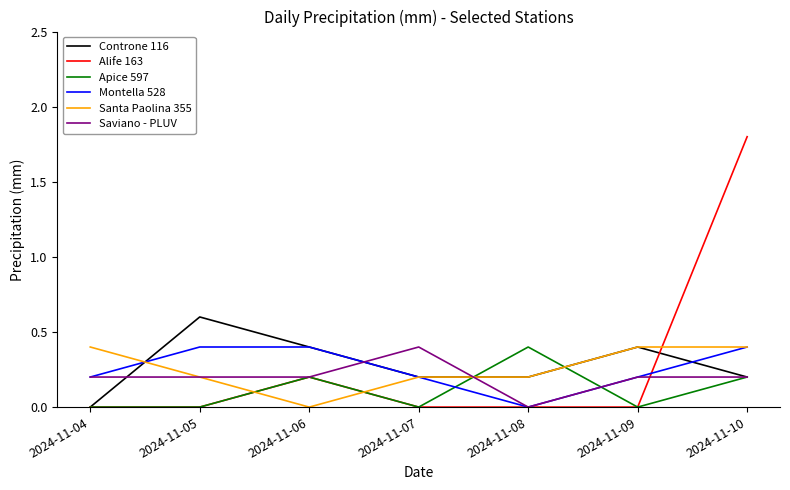

Between 2024-11-08 and 2024-11-10, which series saw the biggest shift?

Alife 163